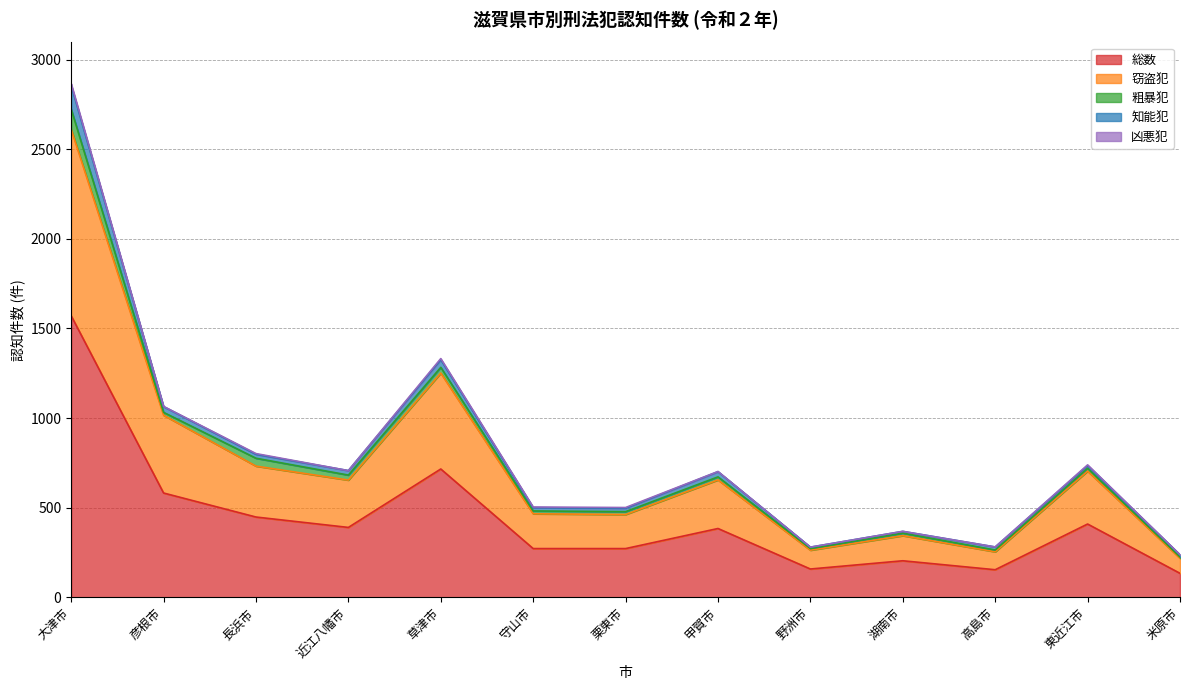

Reading left to right, what are all the values shown in this chart?

総数: 1571	582	448	390	716	272	272	384	158	204	154	409	134
窃盗犯: 1040	434	284	264	535	194	190	271	105	140	100	295	84
粗暴犯: 113	16	44	28	32	16	16	17	9	14	10	16	7
知能犯: 132	32	22	25	43	18	19	29	8	10	17	15	12
凶悪犯: 10	1	4	0	6	4	4	1	0	0	0	4	1